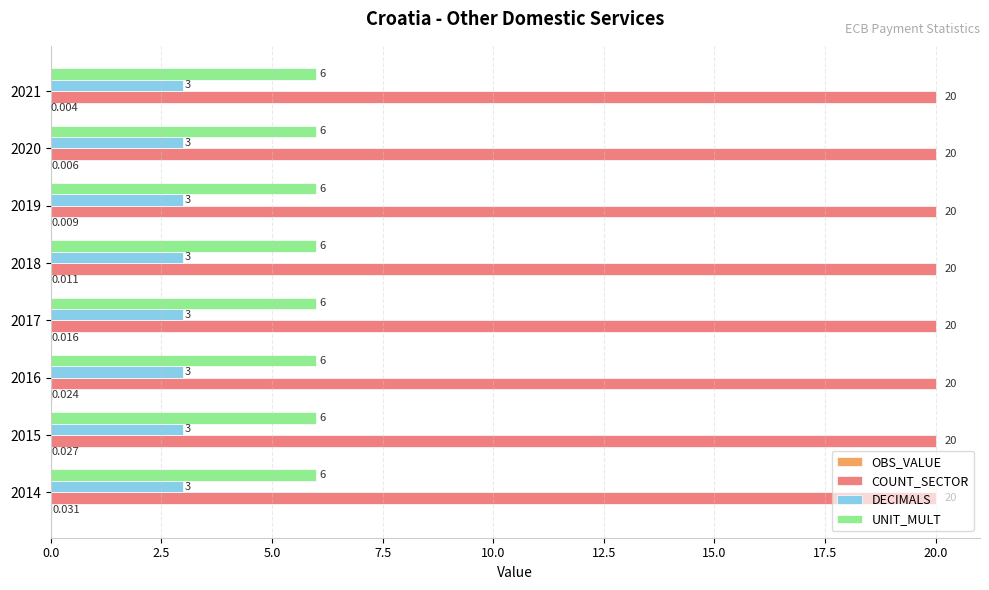

Which series has the largest total across all categories?

COUNT_SECTOR